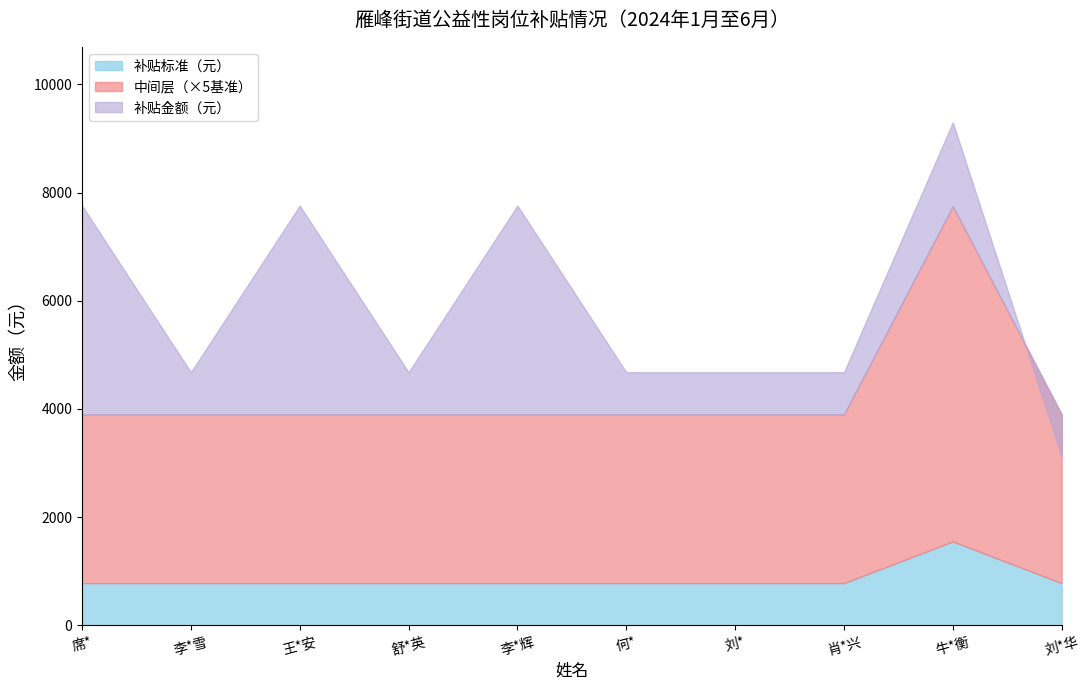

At which category does the chart reach its minimum across all series?

席*